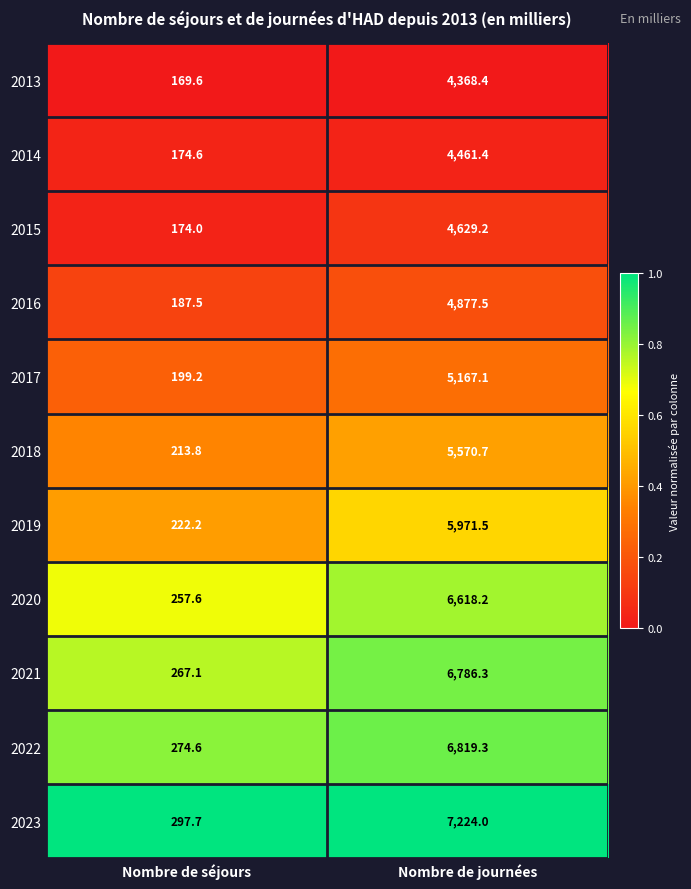

At which category is the sum across all series the highest?

Nombre de journées